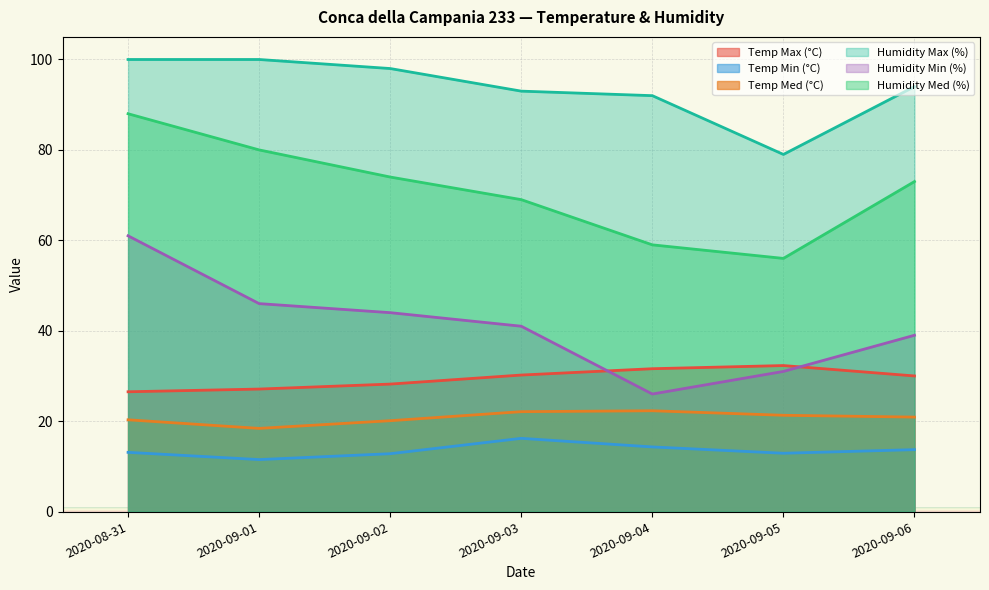

What is the sum of all Temp Min (°C) values?

94.5